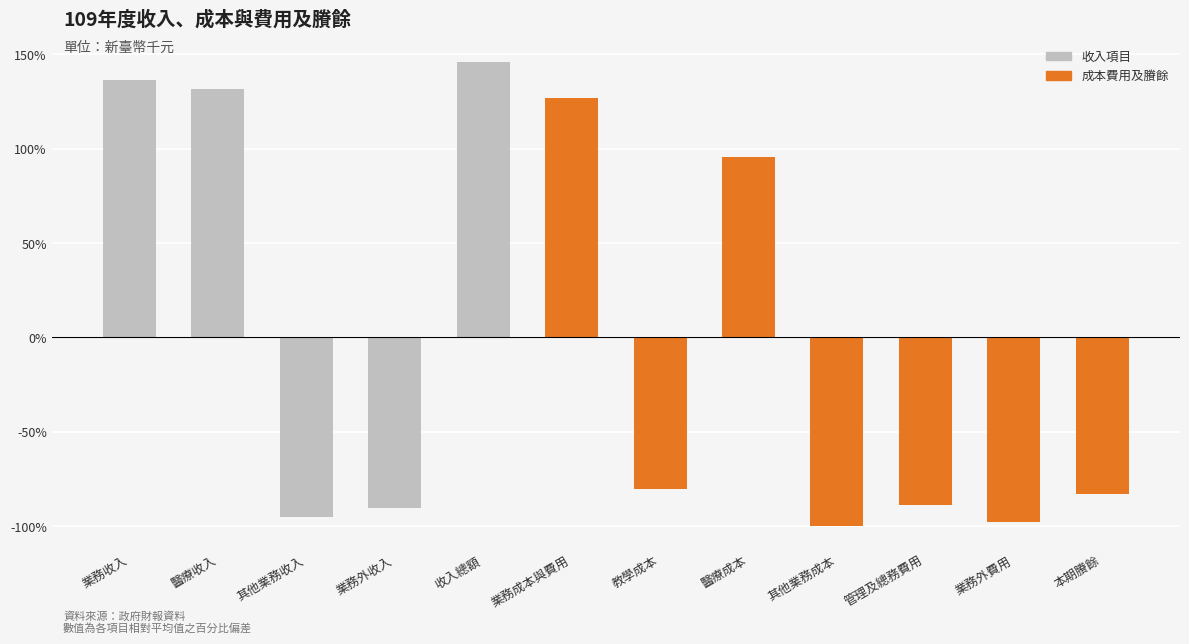

What is the change in value from 醫療收入 to 業務外收入?

-222.2